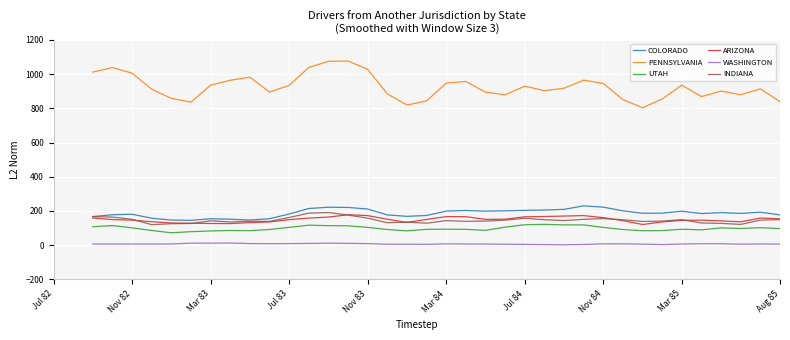

True or false: PENNSYLVANIA has a value of 275.9 at 36.

False